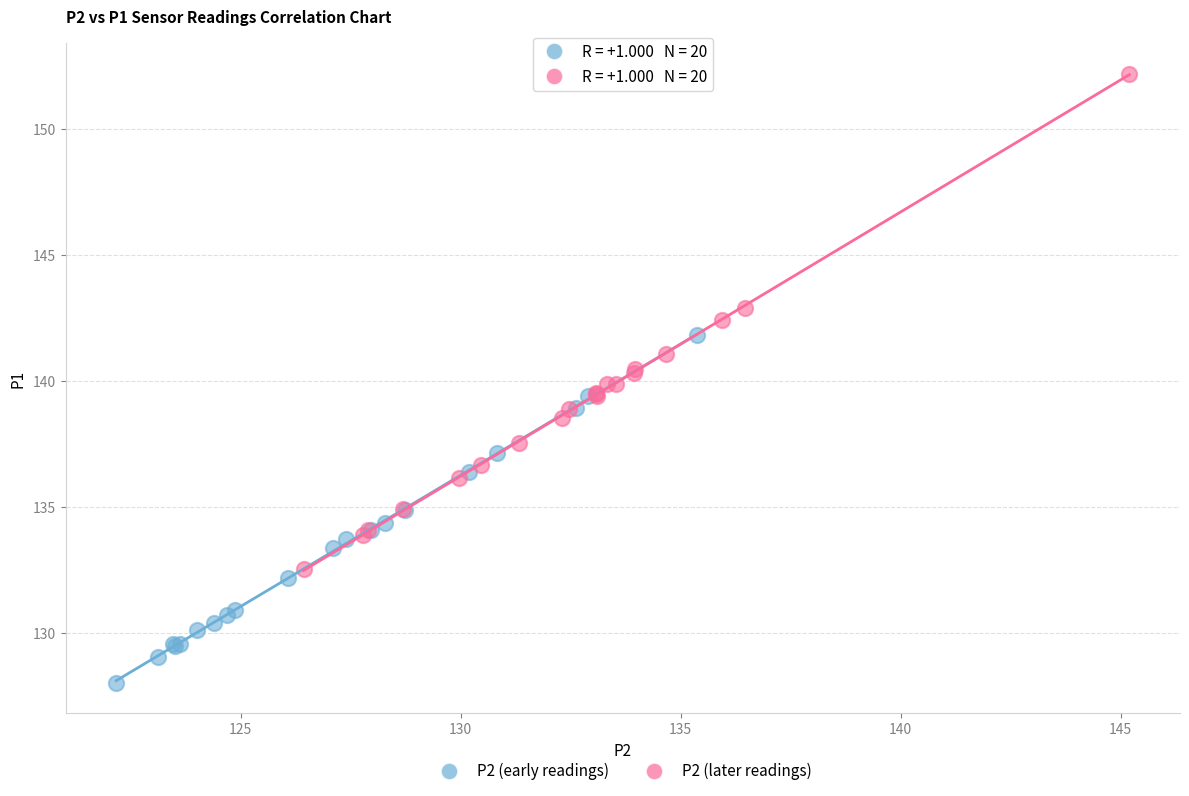

Which series has the widest spread of Y values?

P2 (later readings)